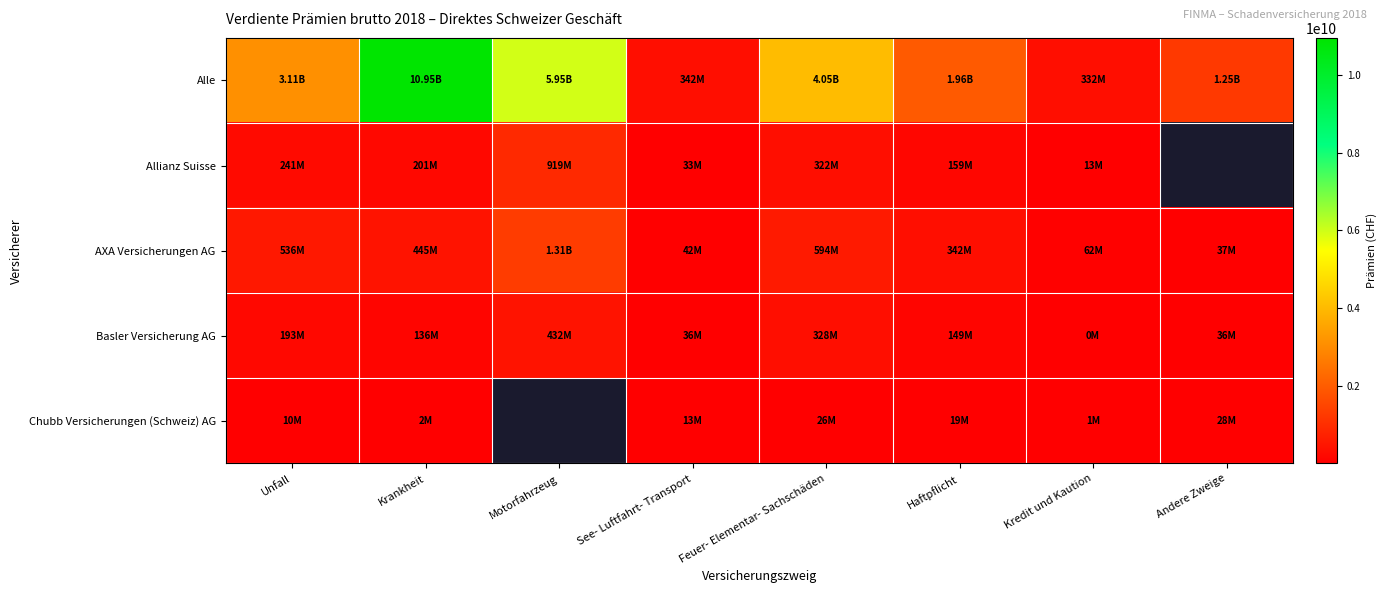

Which category has the highest value across all series?

Krankheit